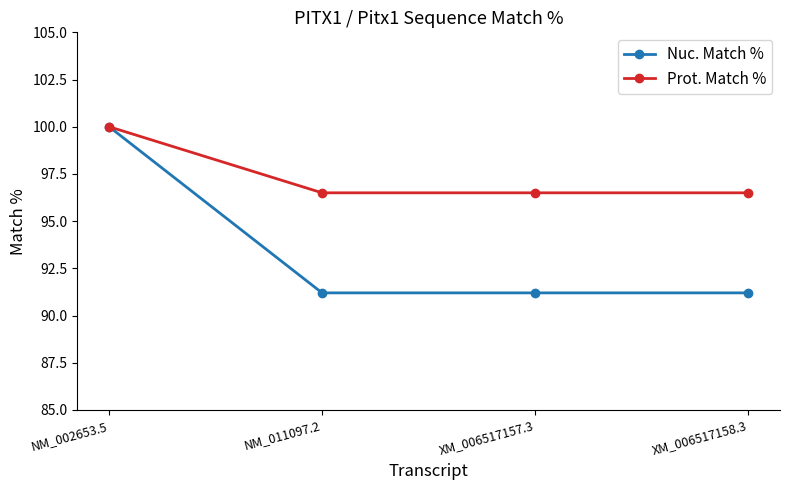

At which category is the sum across all series the highest?

NM_002653.5